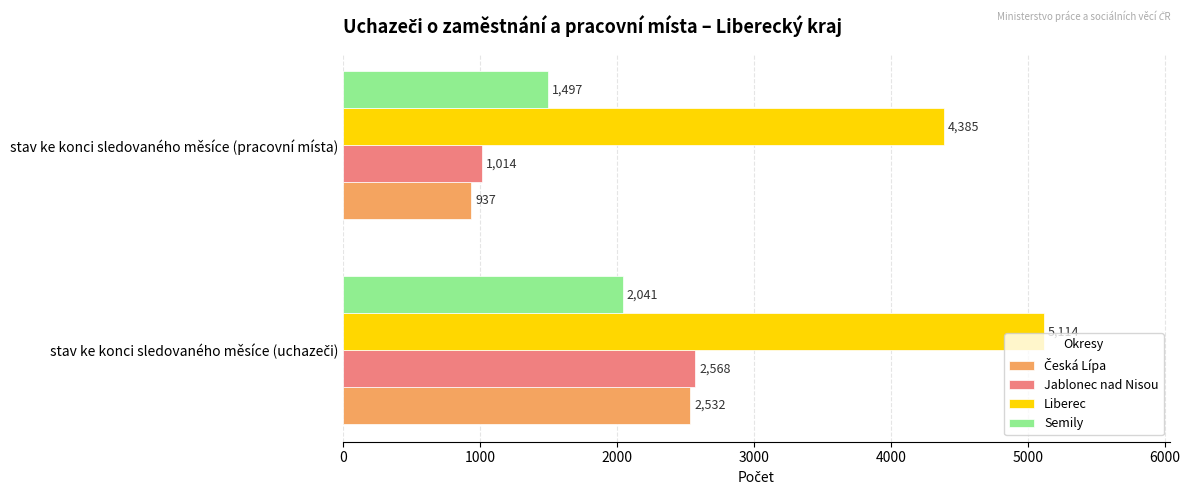

Is it true that Jablonec nad Nisou equals 1446 at stav ke konci sledovaného měsíce (pracovní místa)?

False